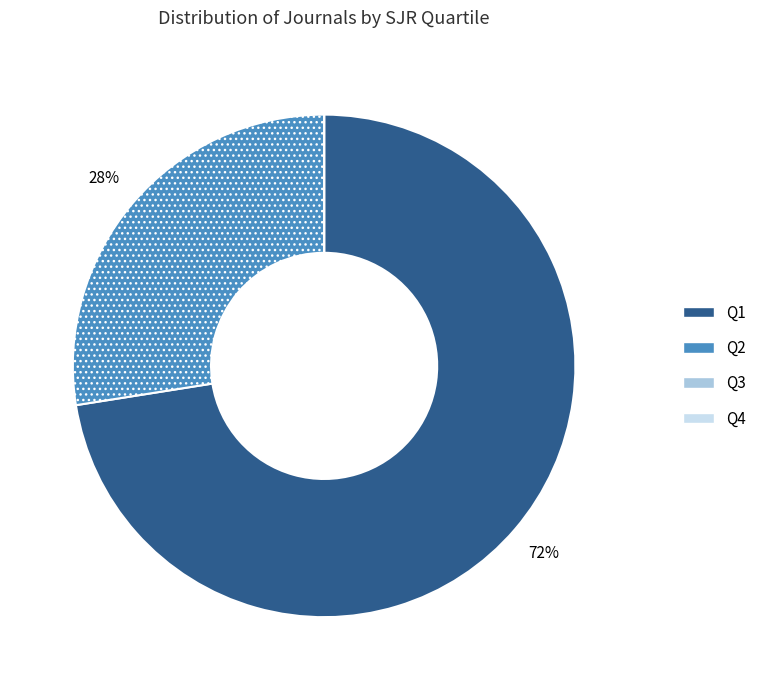

What is the largest slice in the pie chart?

Q1